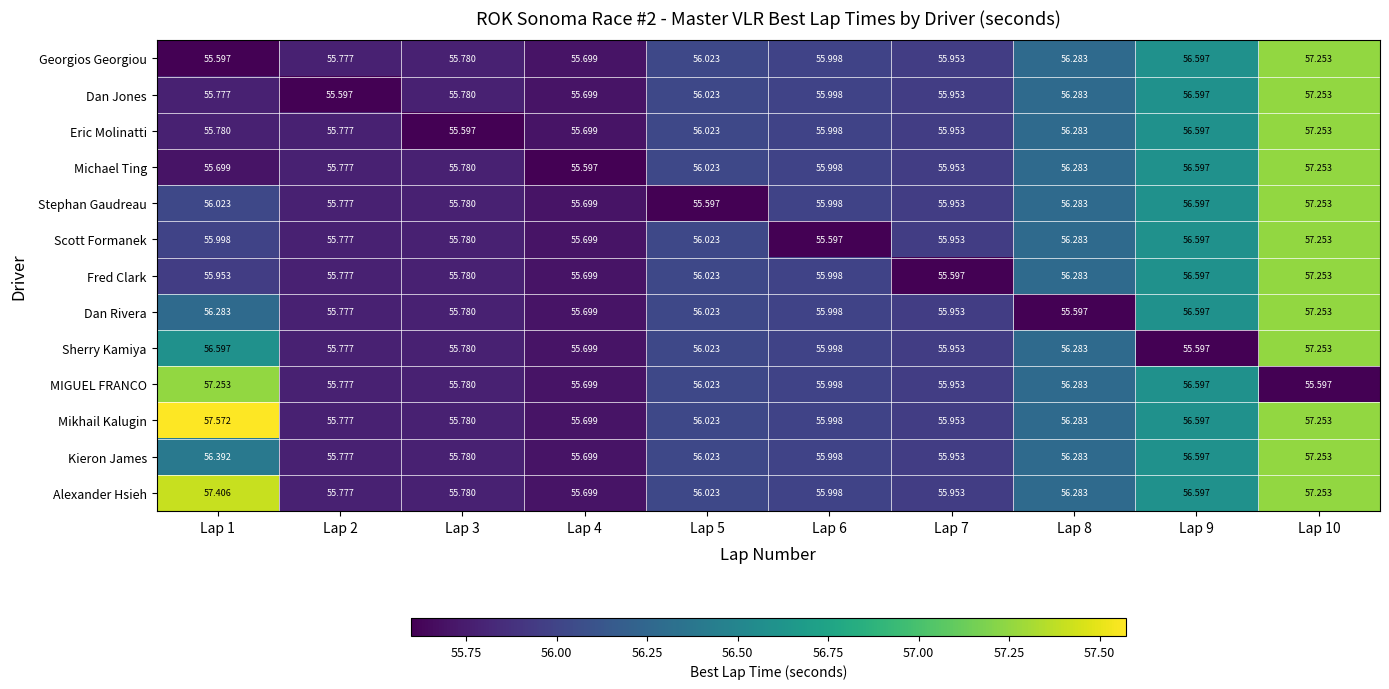

Count the number of categories in the chart.

10